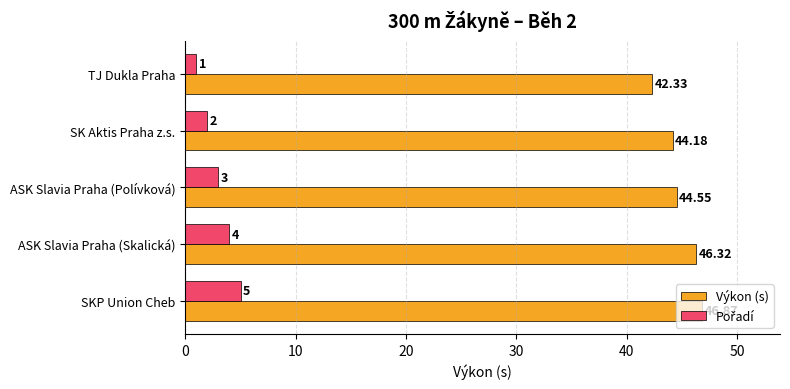

Which series has the largest range (max minus min)?

Výkon (s)